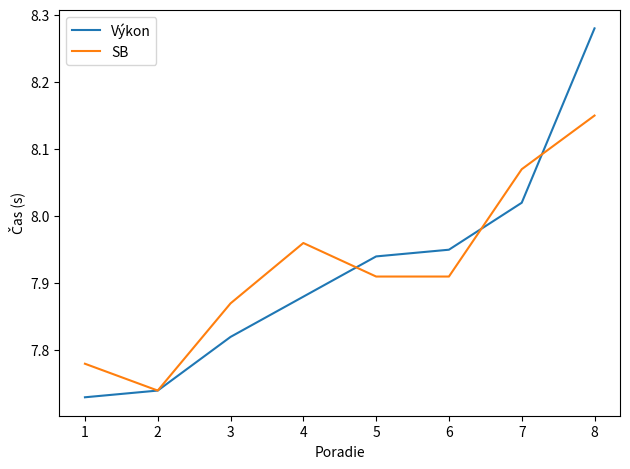

How many distinct data groups are displayed?

2